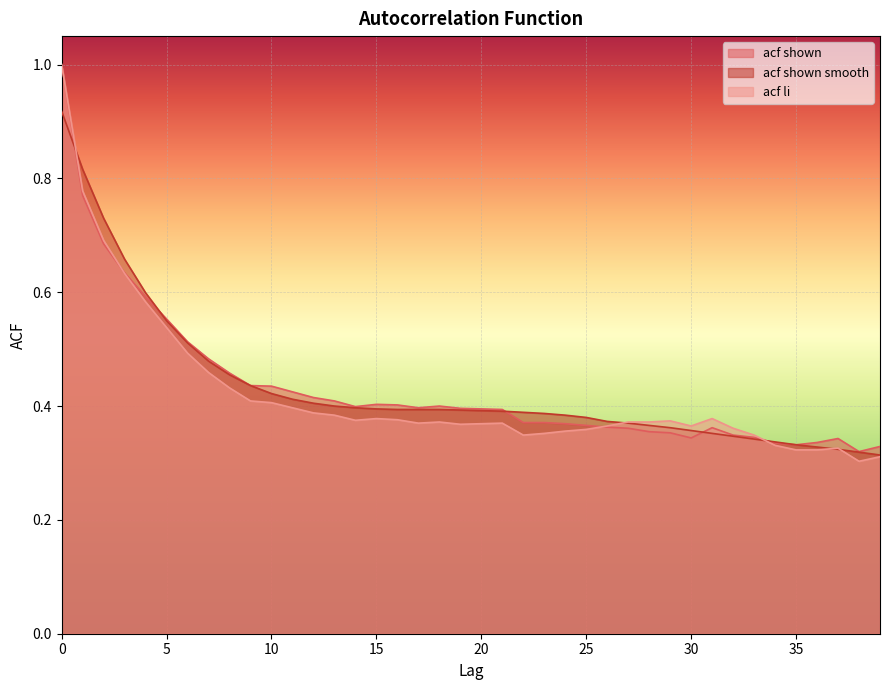

Rank the categories by acf_shown value from lowest to highest.

38, 39, 35, 34, 36, 37, 30, 33, 32, 29, 28, 27, 31, 26, 25, 24, 22, 23, 21, 20, 19, 17, 14, 18, 16, 15, 13, 12, 11, 10, 9, 8, 7, 6, 5, 4, 3, 2, 1, 0